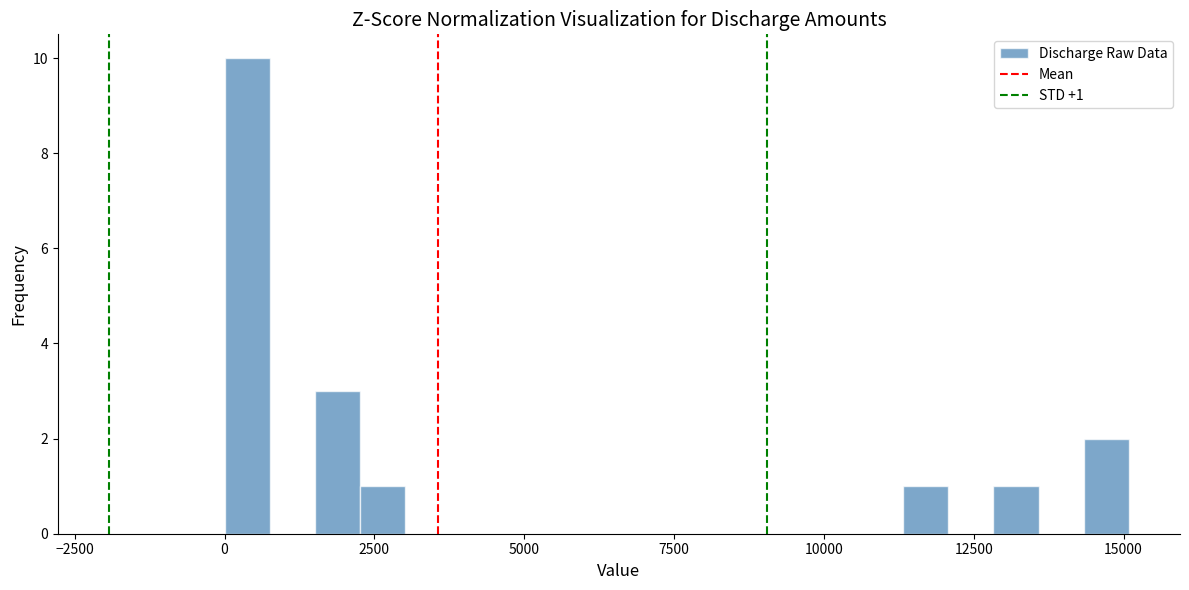

Around what value on the x-axis is the tallest bar? Give the approximate position of its centre, as read against the axis.

500